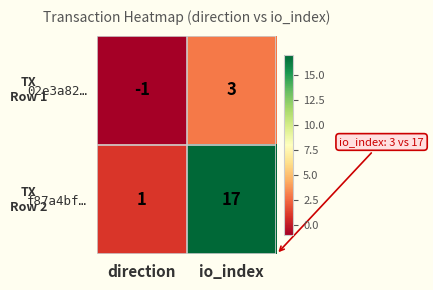

The f87a4bf… series shows 1 at direction. True or false?

True